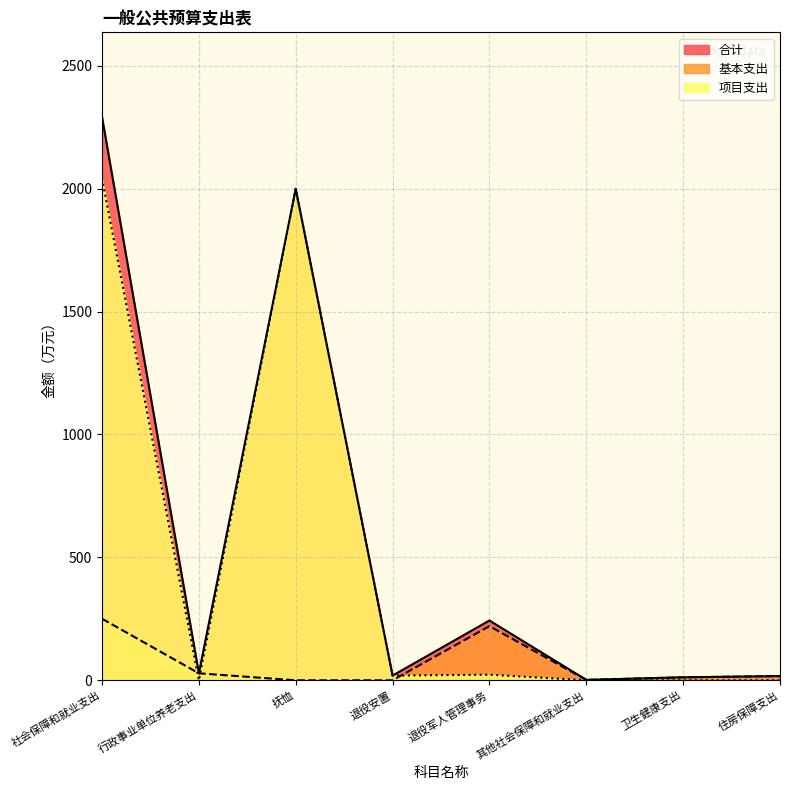

How many interior local peaks does the 基本支出 series have?

1